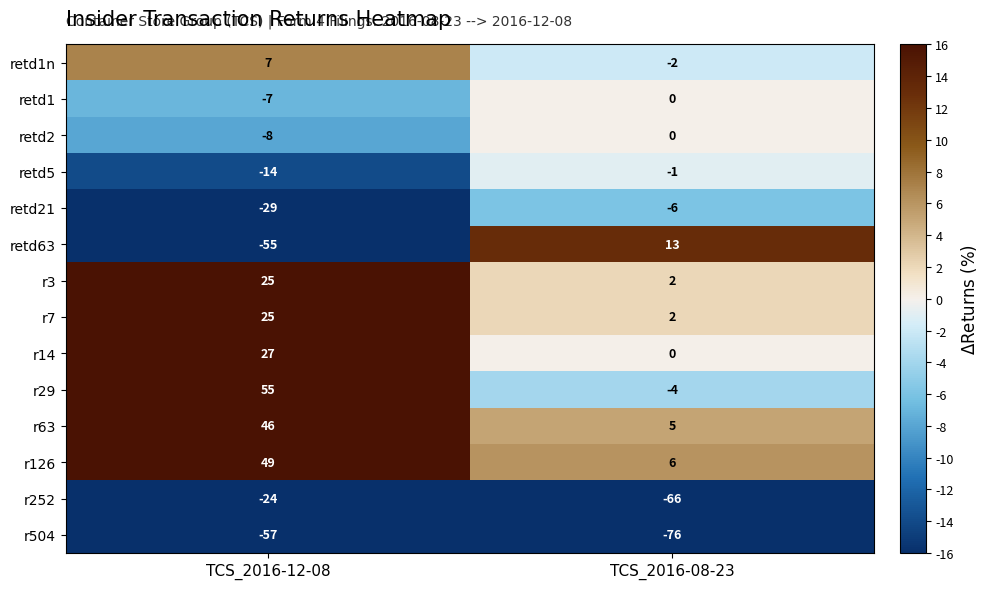

What is the approximate value of r63 at TCS_2016-08-23?

5